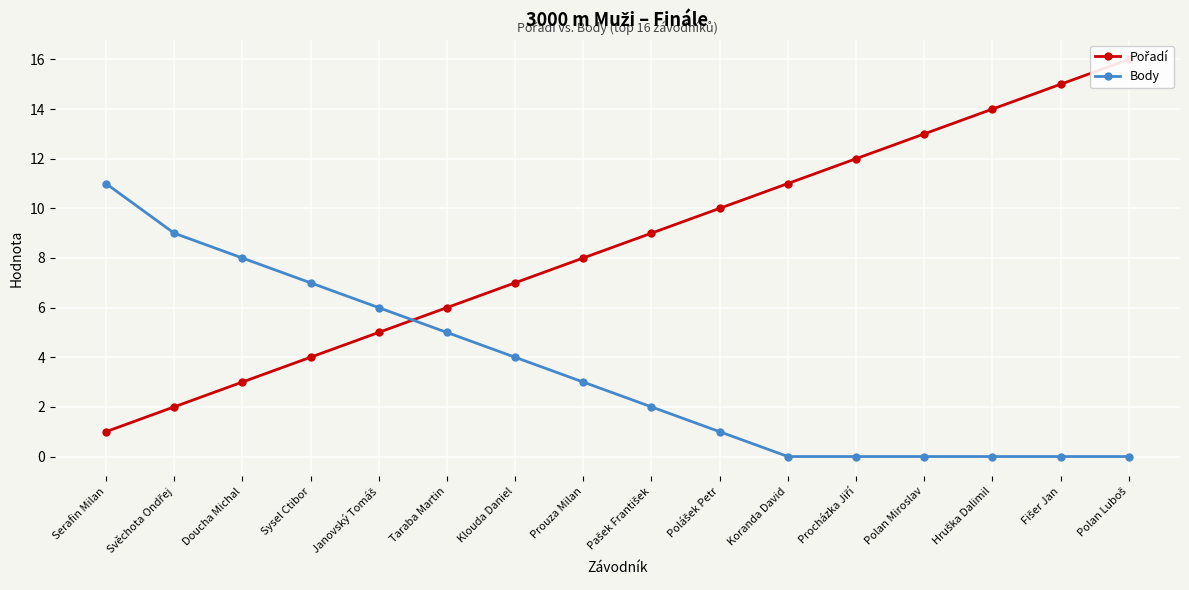

What is the difference between the Body values at Svěchota Ondřej and Prouza Milan?

6